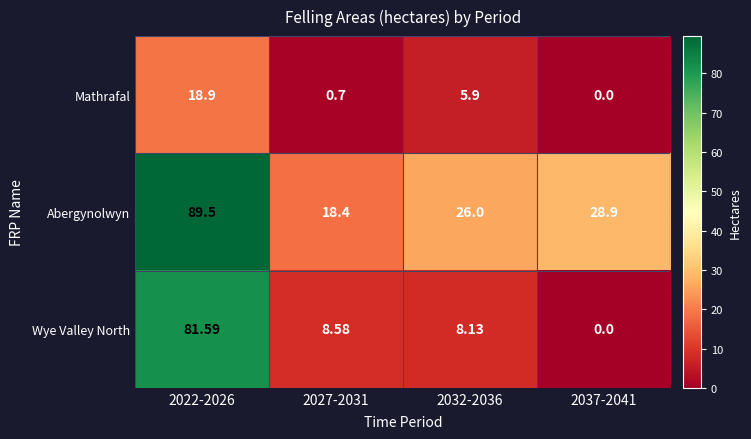

Rank the series by their average value, from highest to lowest.

Abergynolwyn, Wye Valley North, Mathrafal